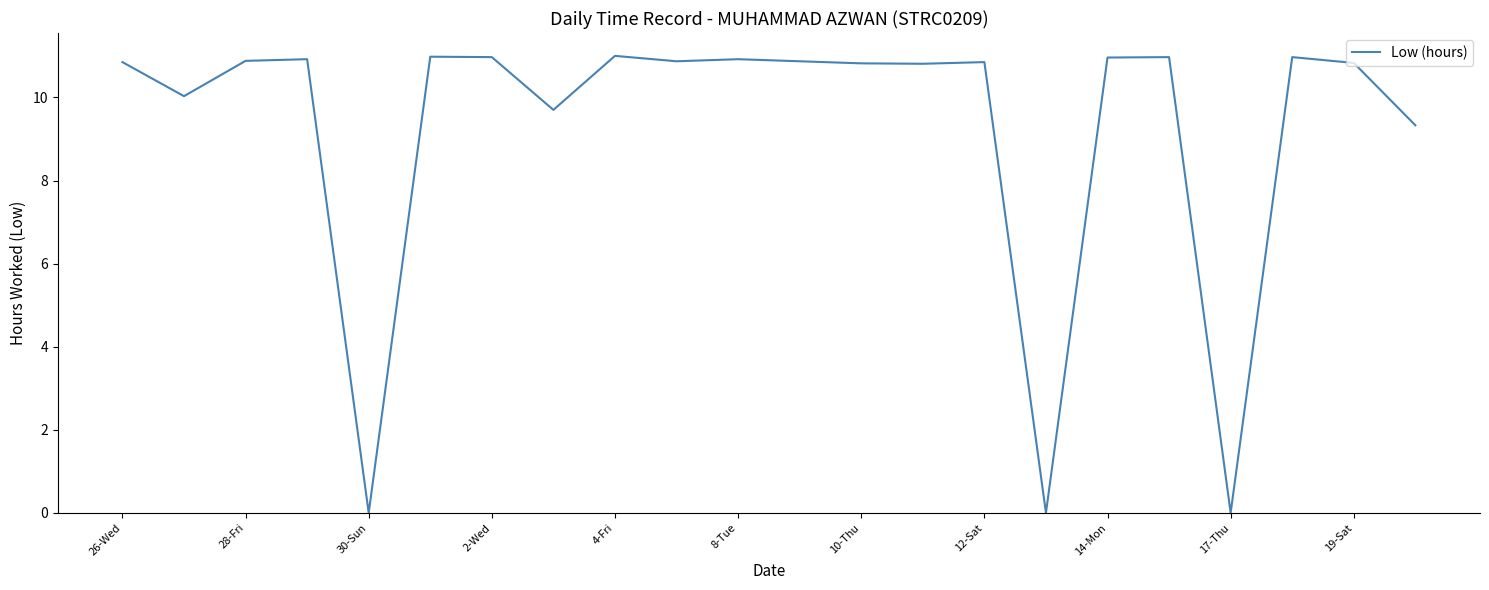

What is the difference between the maximum and minimum values?

11.0